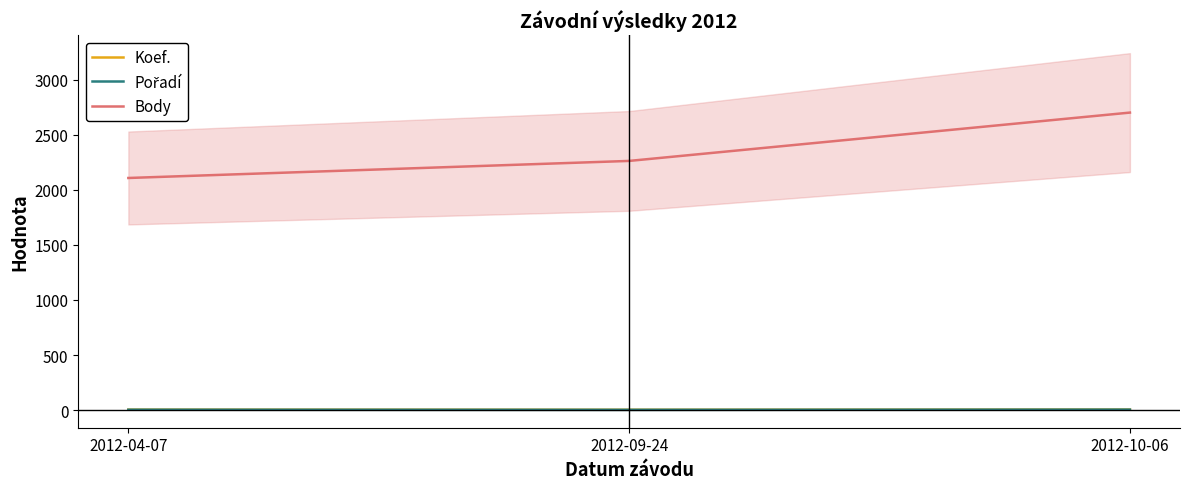

What is the total value across all series at 2012-04-07?

2115